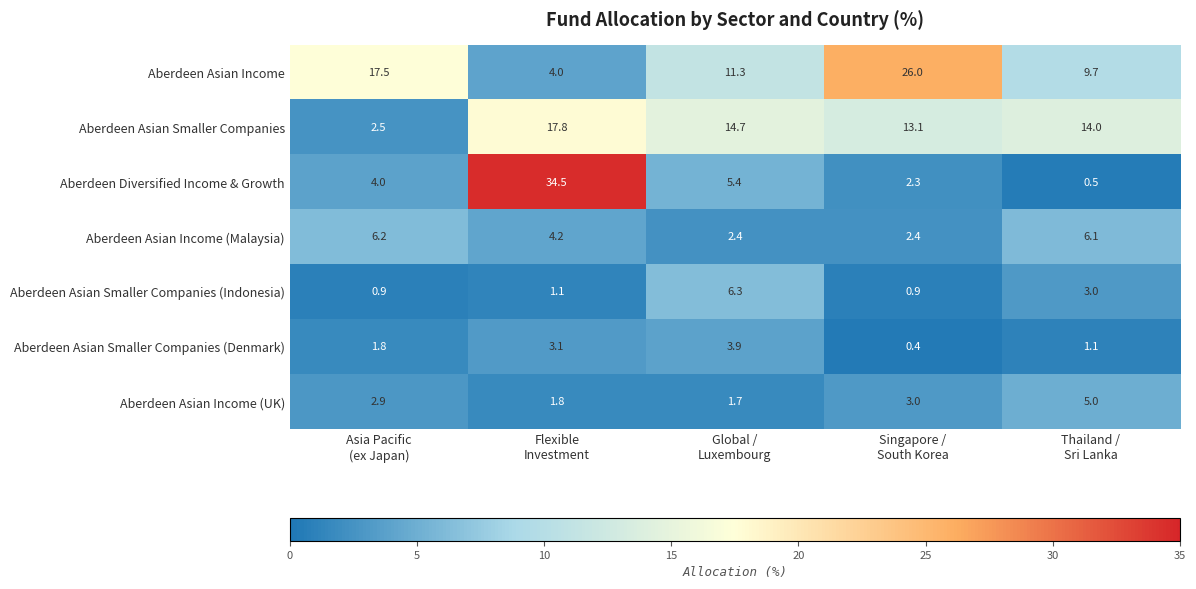

Which series has the largest total across all categories?

Aberdeen Asian Income